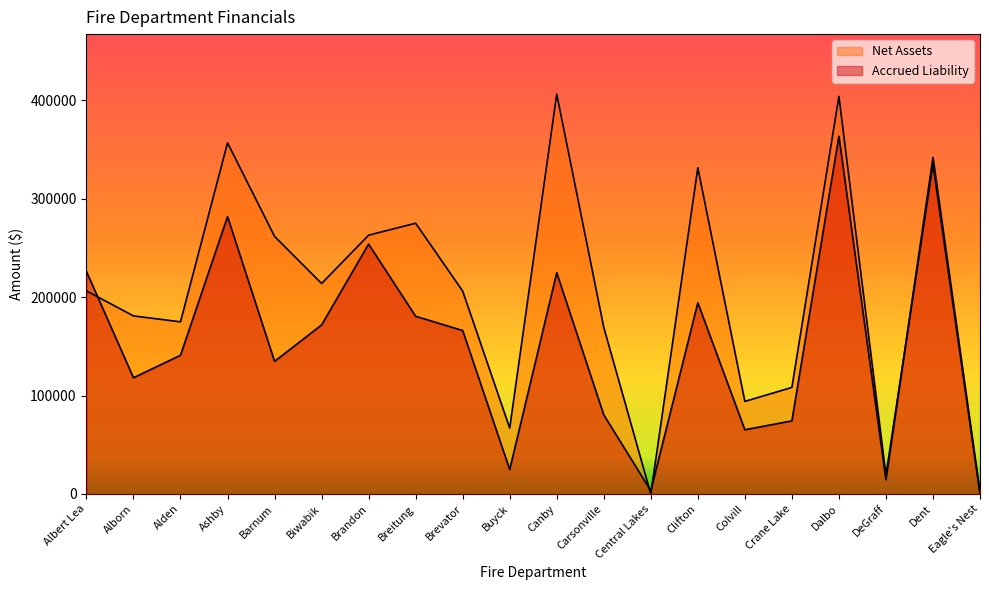

List the series in order of their overall mean, lowest first.

Accrued Liability, Net Assets